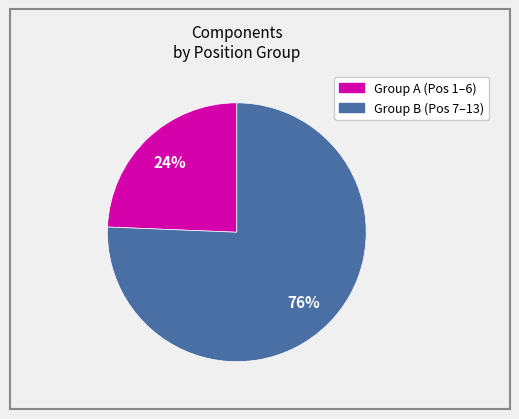

How many segments does this pie chart have?

2